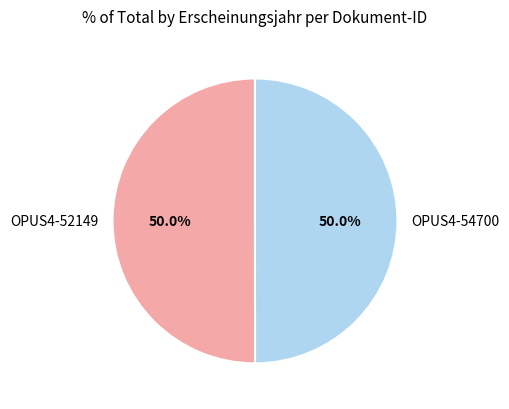

What percentage do OPUS4-52149 and OPUS4-54700 together represent?

100.0%